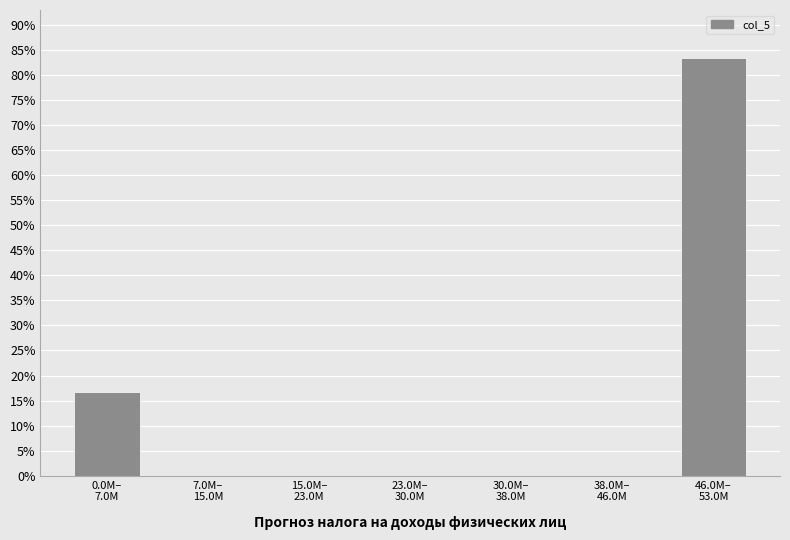

What is the greatest value displayed?

83.3